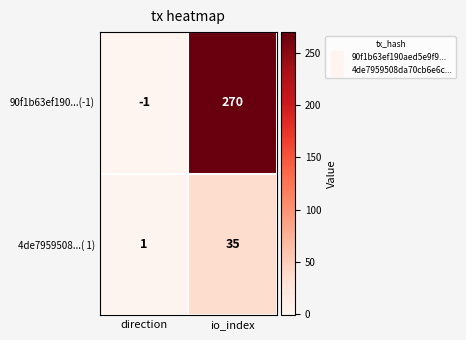

Count the number of categories in the chart.

2